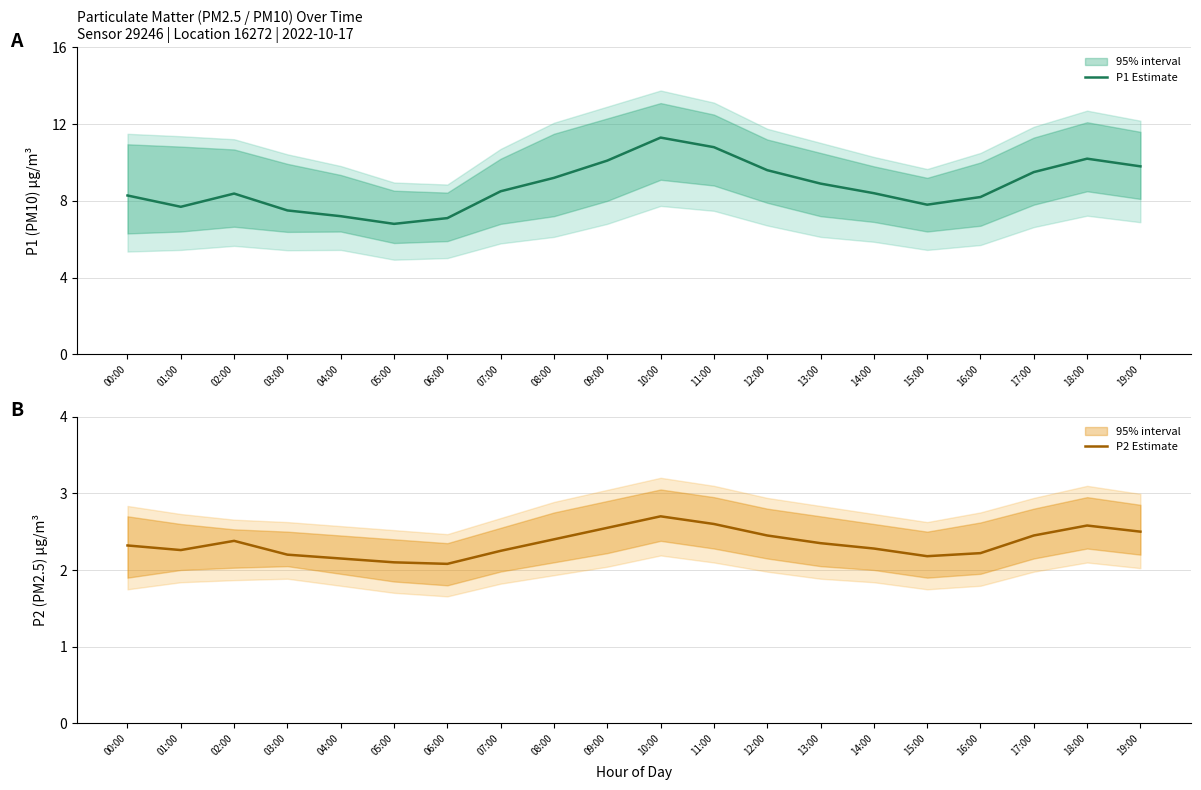

Where is P2 Estimate nearest to the value 2?

06:00